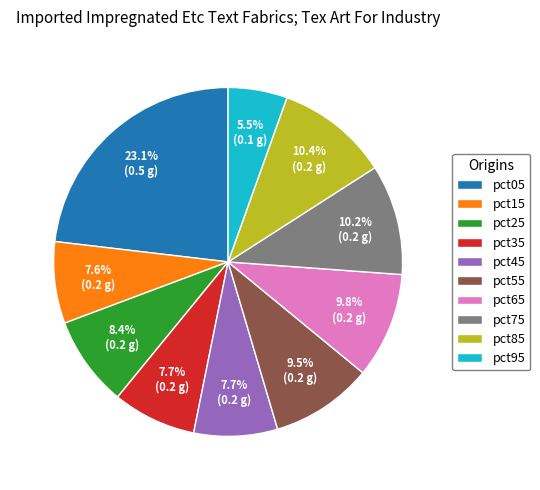

Is the sum of pct85 and pct55 greater than half?

No